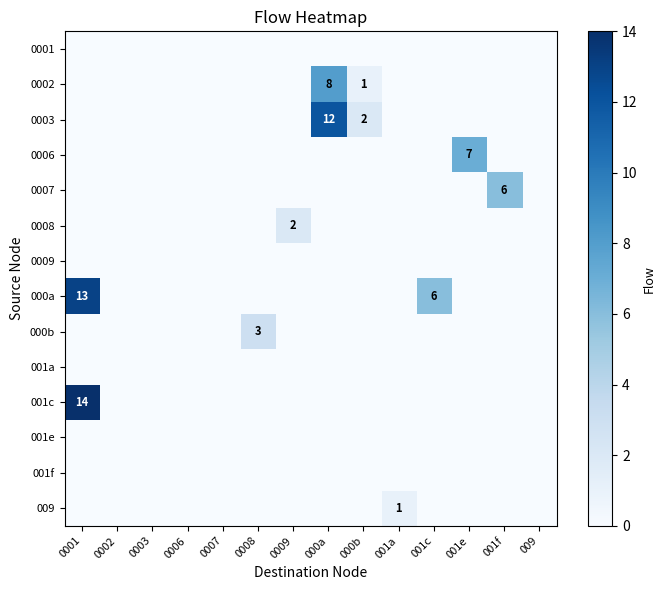

Which series has the largest range (max minus min)?

001c